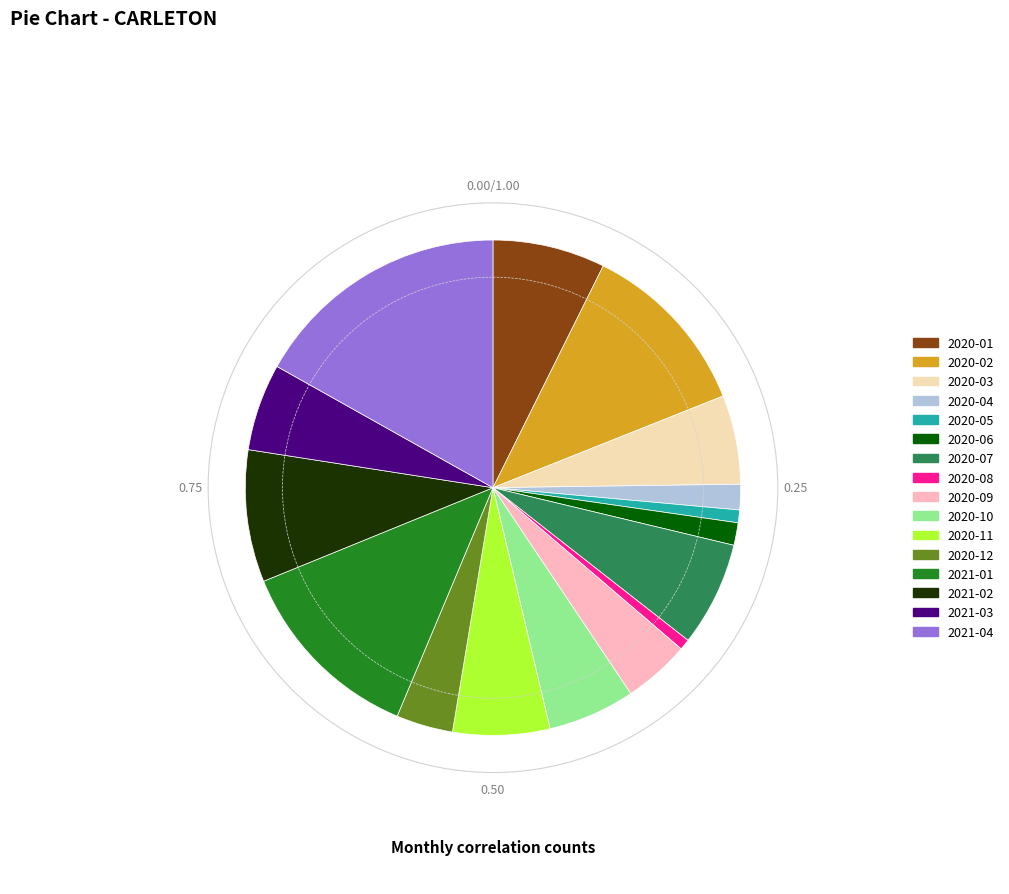

Between 2021-01 and 2020-11, which is larger?

2021-01